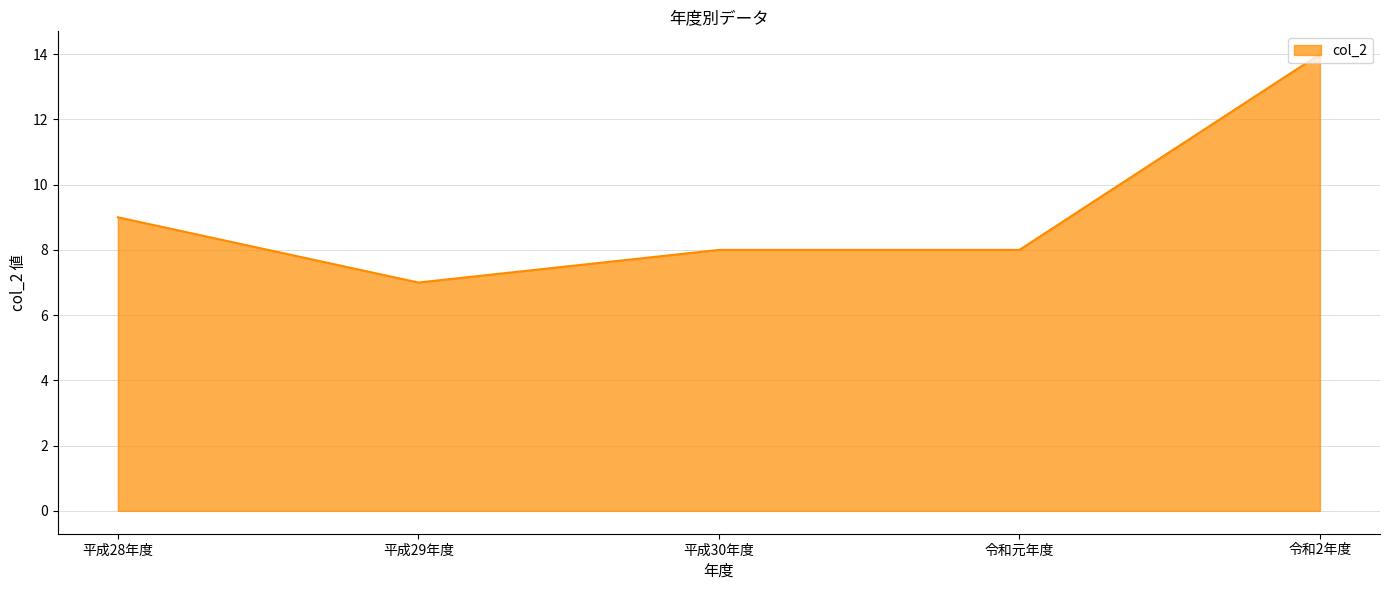

What is the ratio of the value at 平成29年度 to the value at 平成30年度?

0.9